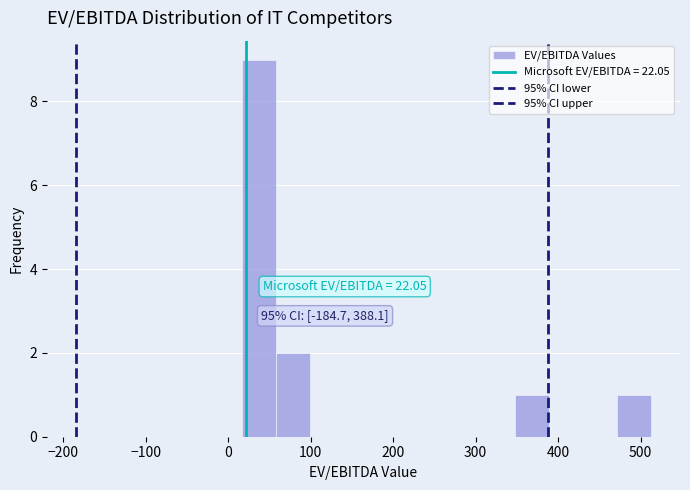

Which range on the x-axis has the tallest bar?

20 to 60